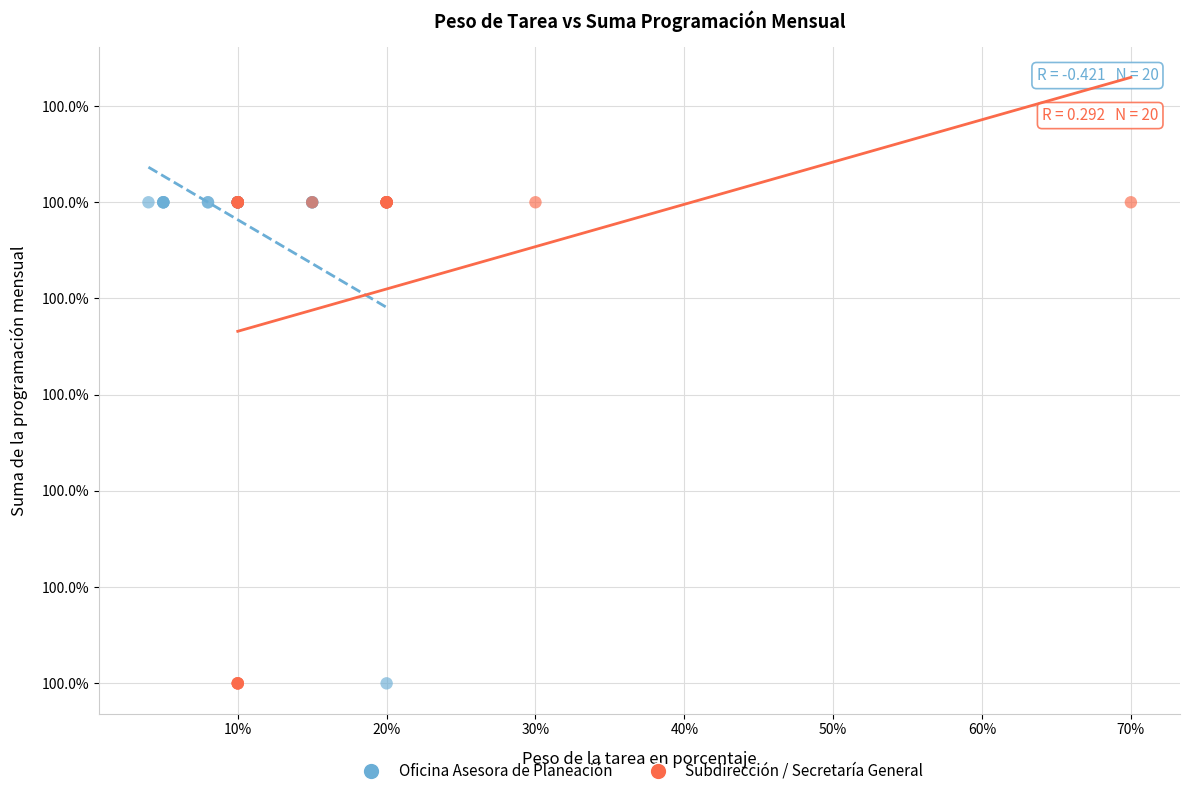

What are all the series names shown in the legend?

Oficina Asesora de Planeación, Subdirección / Secretaría General